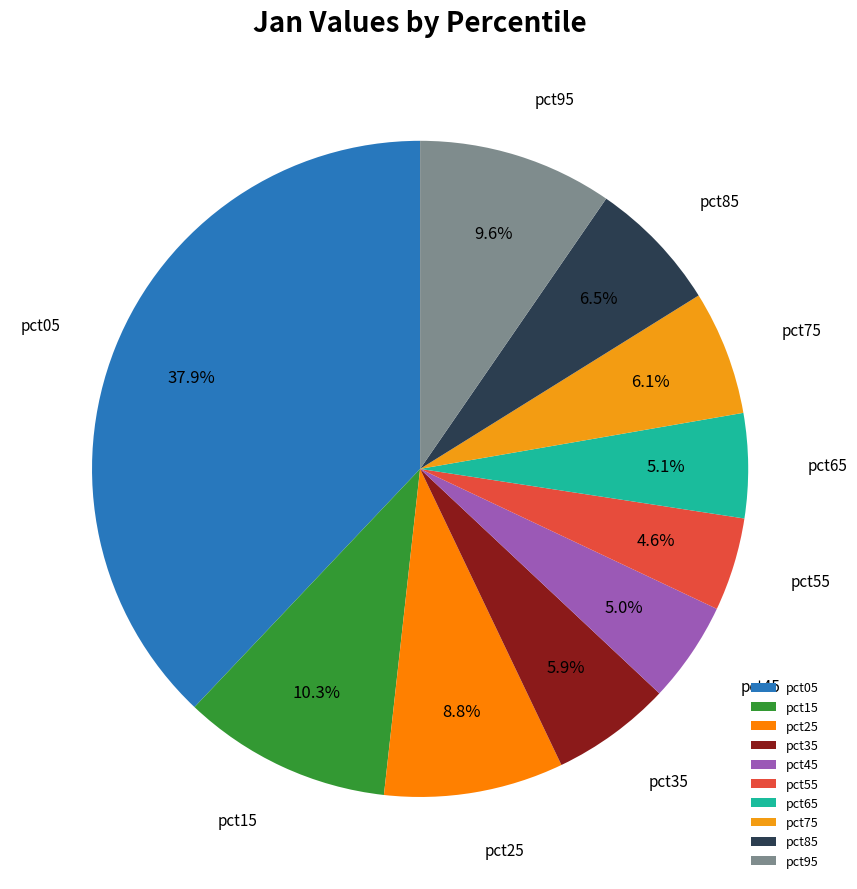

True or false: pct05 accounts for 38% of the total.

True